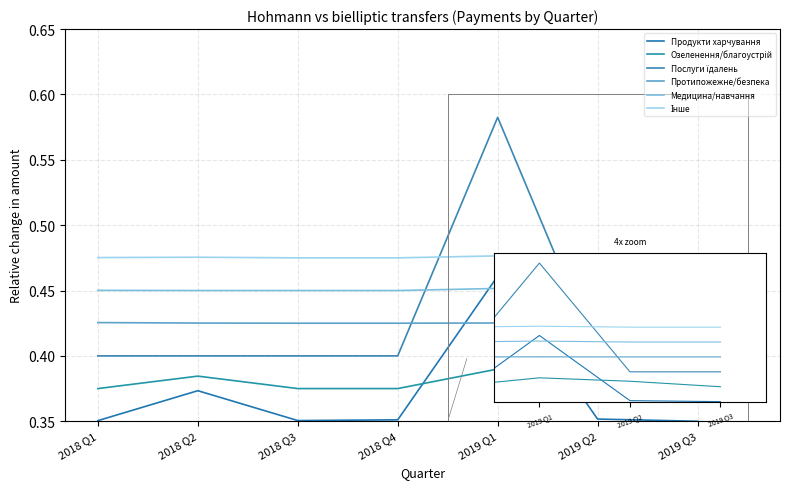

True or false: Послуги їдалень has more than 1 interior local peaks.

False